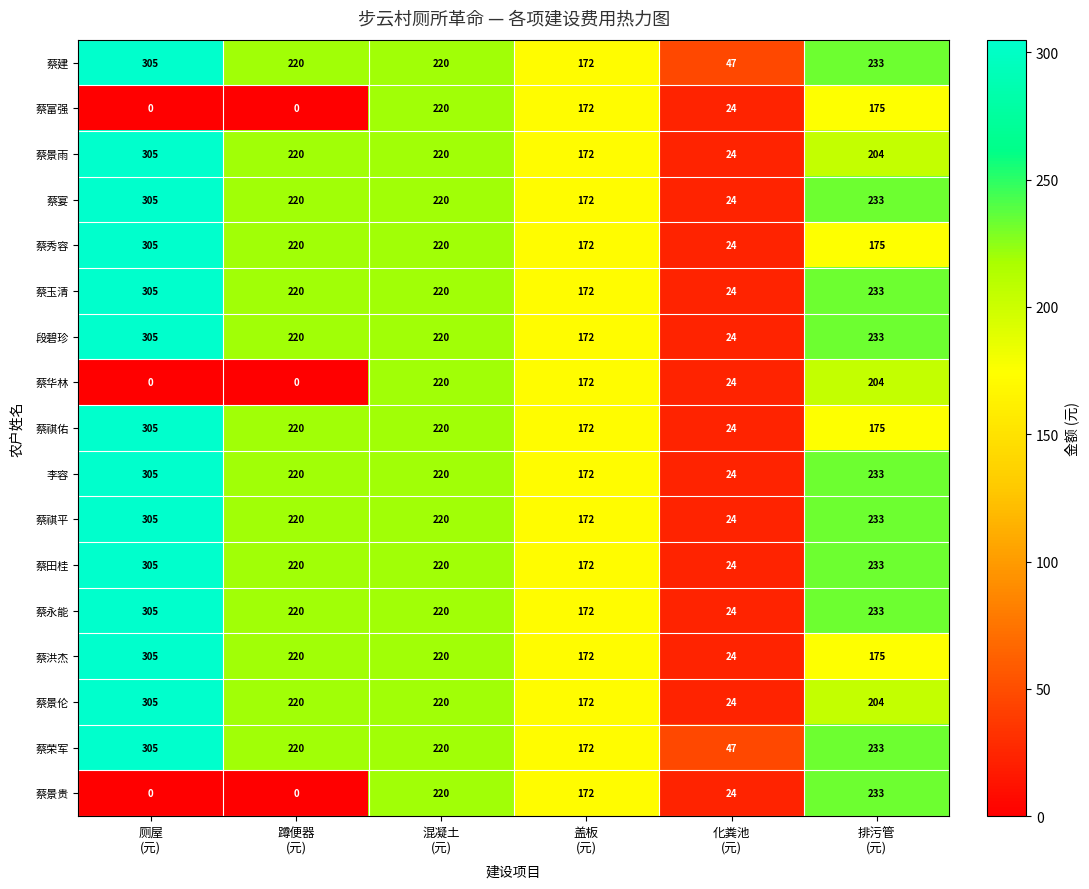

What is the maximum value shown in the chart?

305